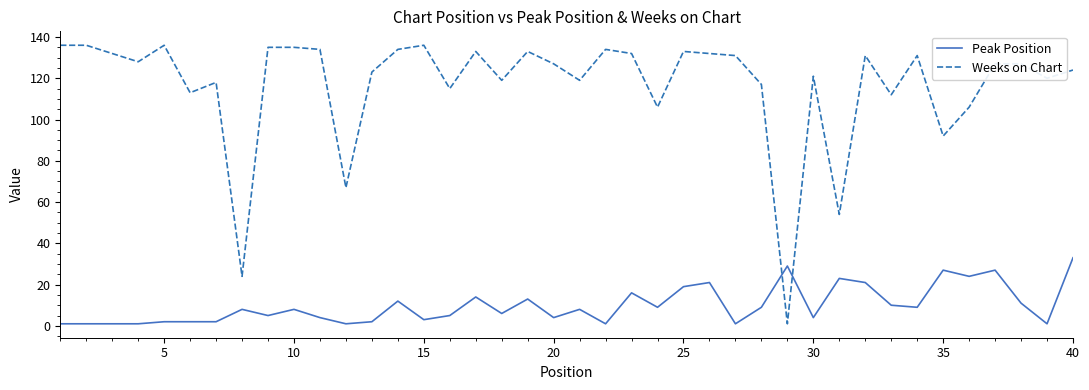

Which series ends up on top after the final intersection of Weeks on Chart and Peak Position?

Weeks on Chart